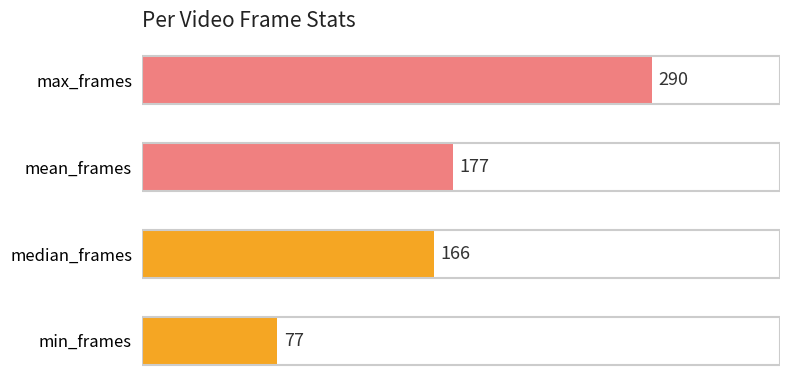

List the labels in order of value, smallest first.

min_frames, median_frames, mean_frames, max_frames